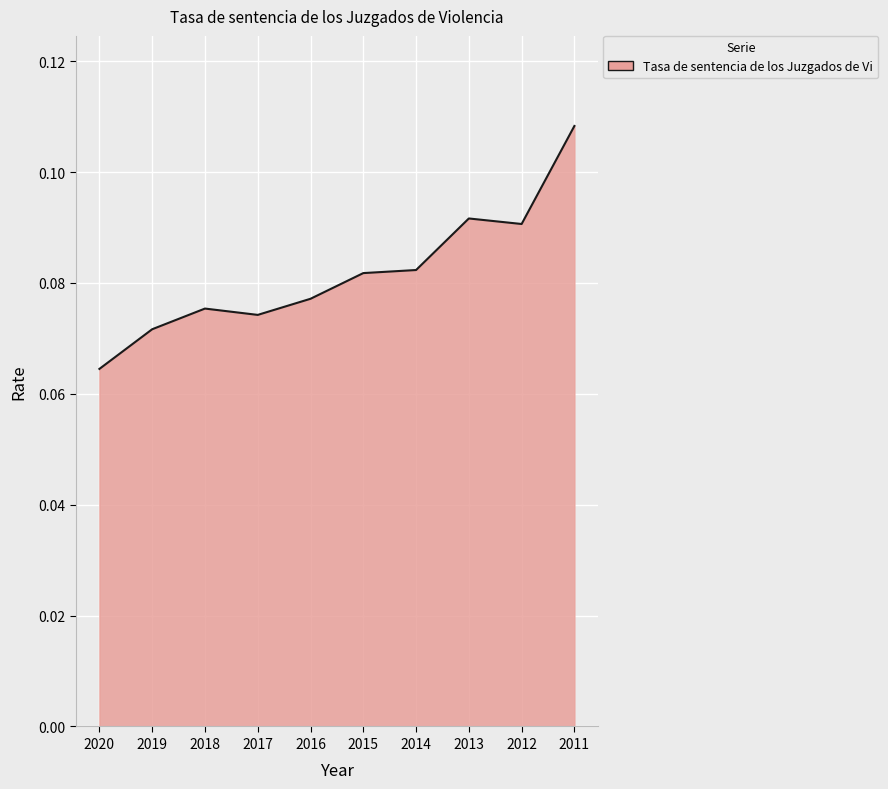

Which label corresponds to the largest value in the chart?

2011